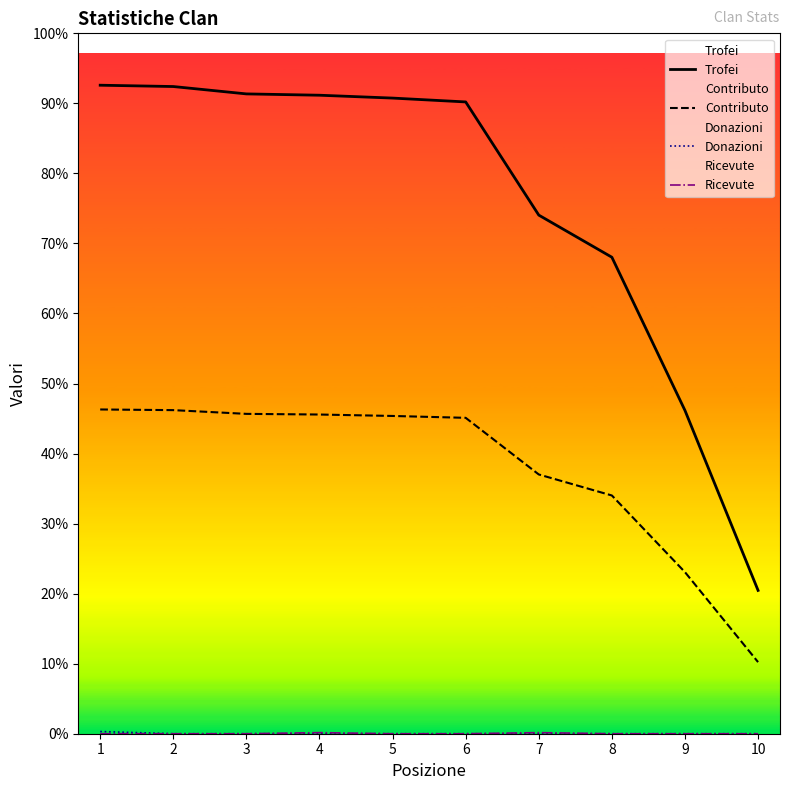

What is the difference between the maximum and minimum values in the Trofei series?

4593